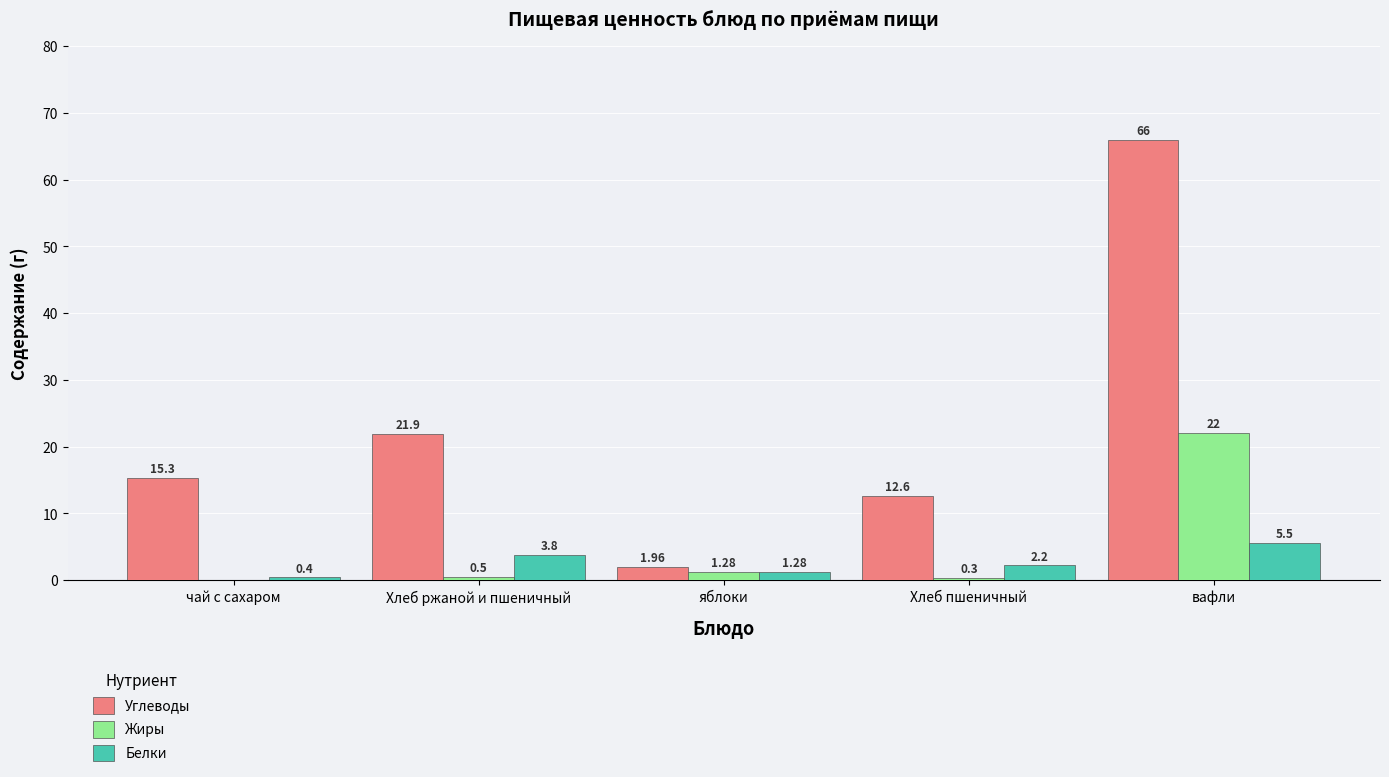

What is the total value across all series at вафли?

93.5